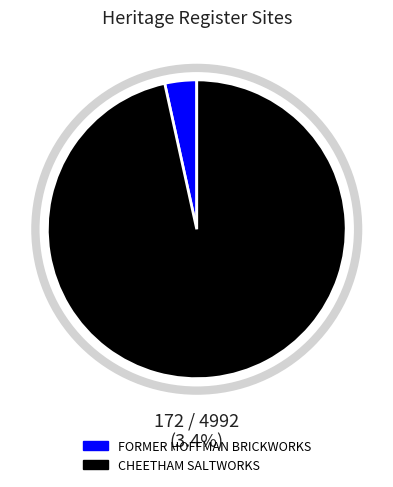

To the nearest percent, what is the combined percentage of CHEETHAM SALTWORKS and FORMER HOFFMAN BRICKWORKS?

100%